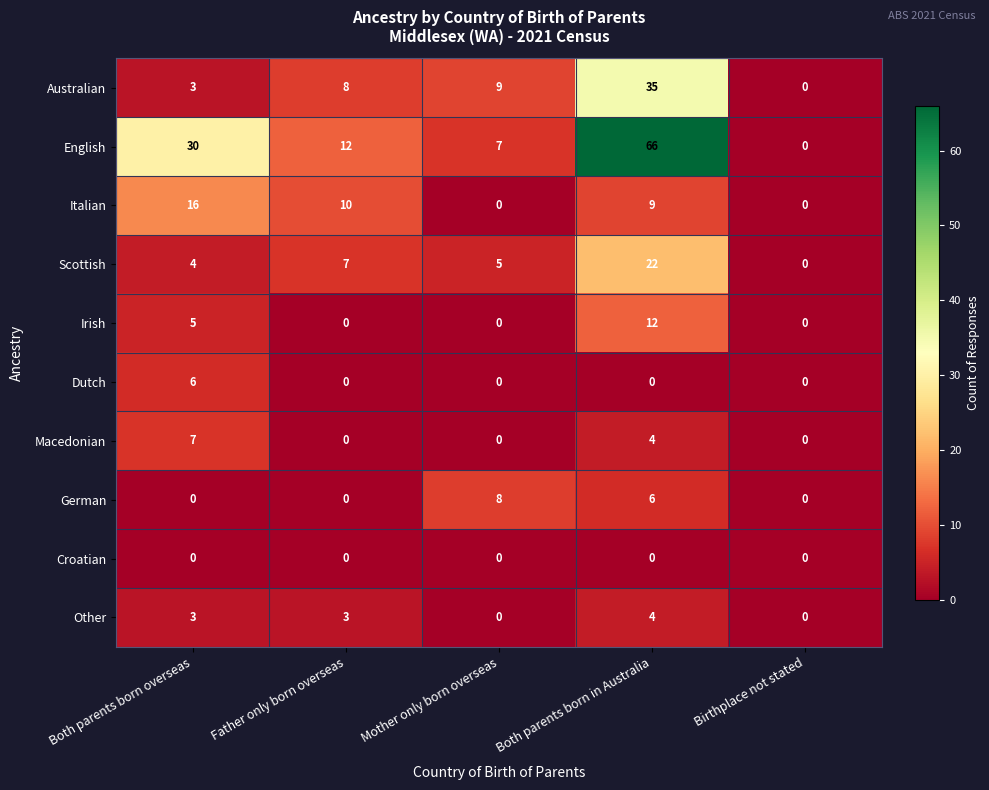

What is the difference between the maximum and minimum values in the Dutch series?

6